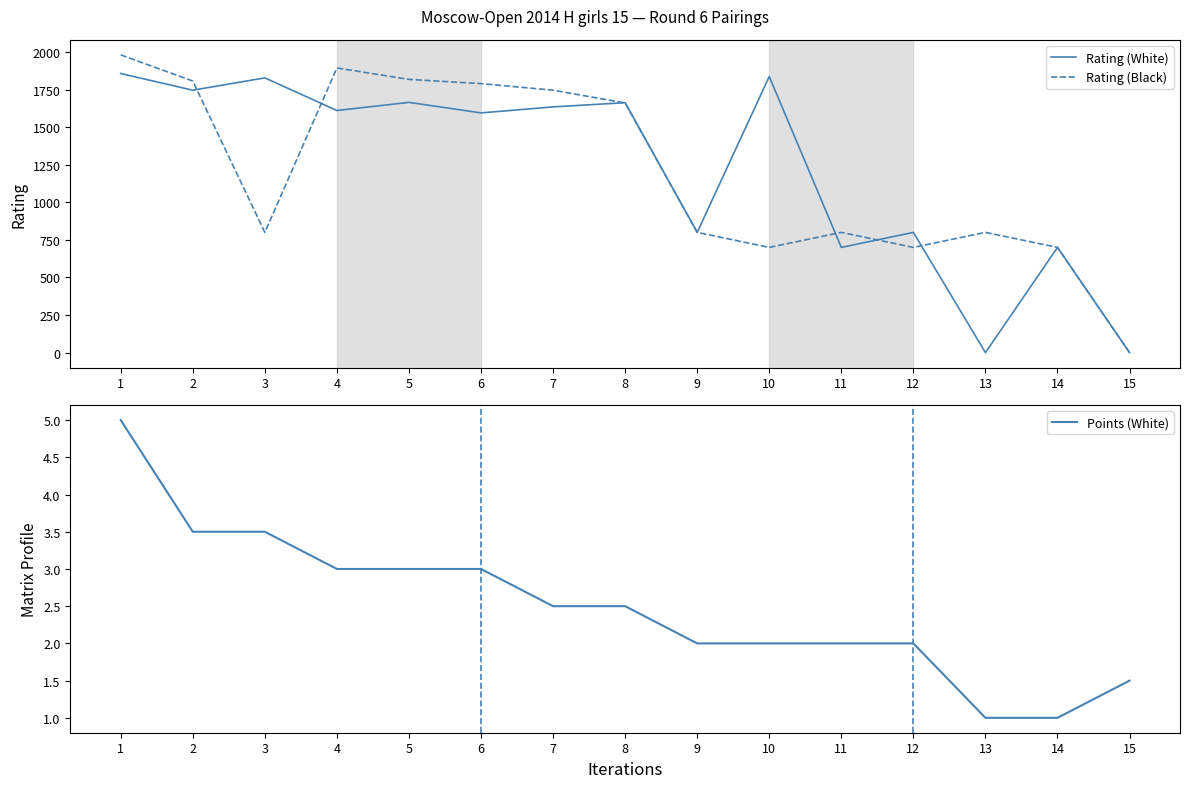

What is the difference between the Rating (Black) values at 15 and 13?

800